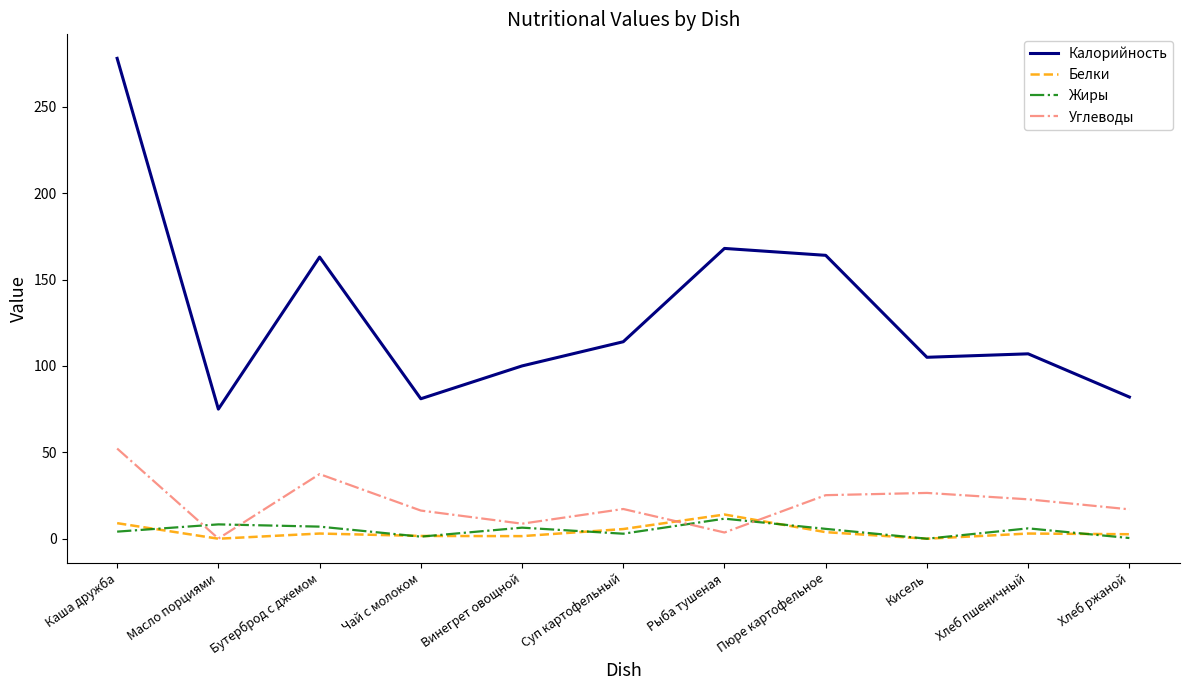

What is the spread (max minus min) of values at Кисель?

105.0